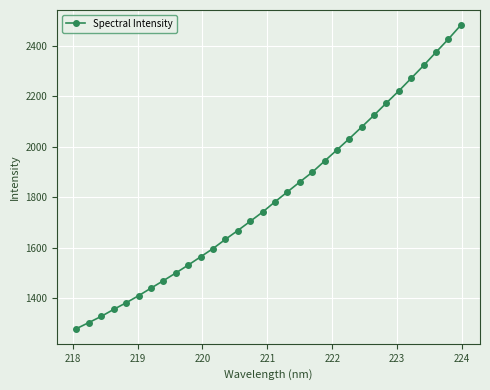

What is the smallest value displayed?

1278.3